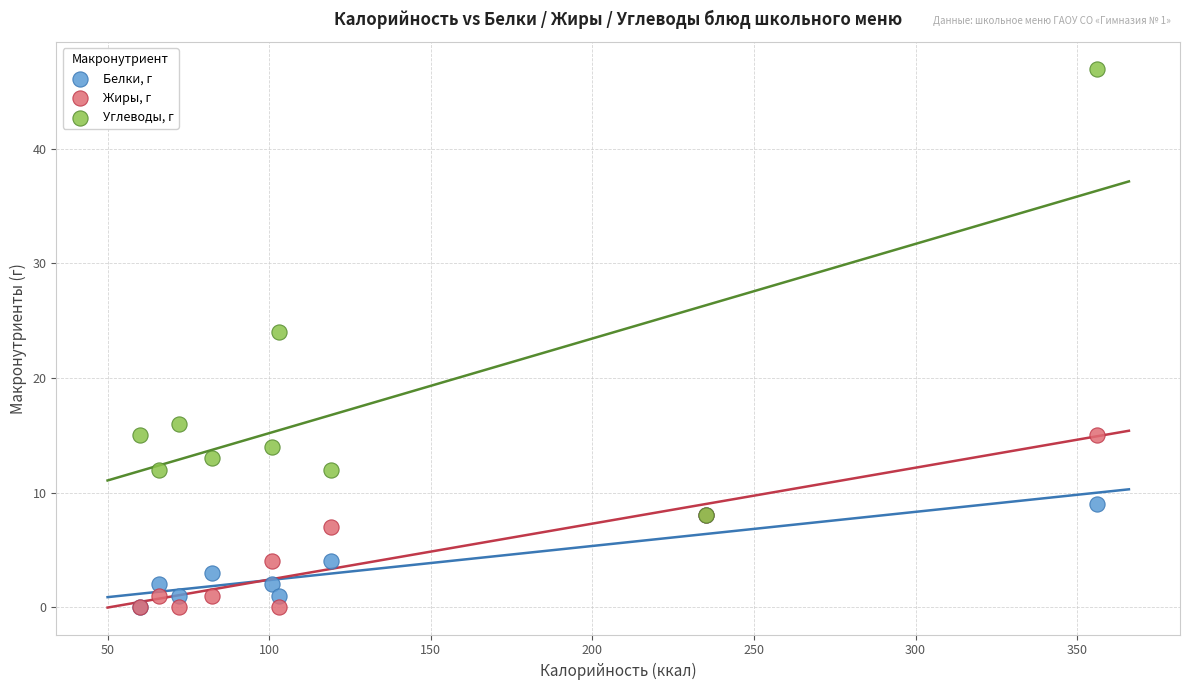

Across all series, what Y value is closest to 23?

24